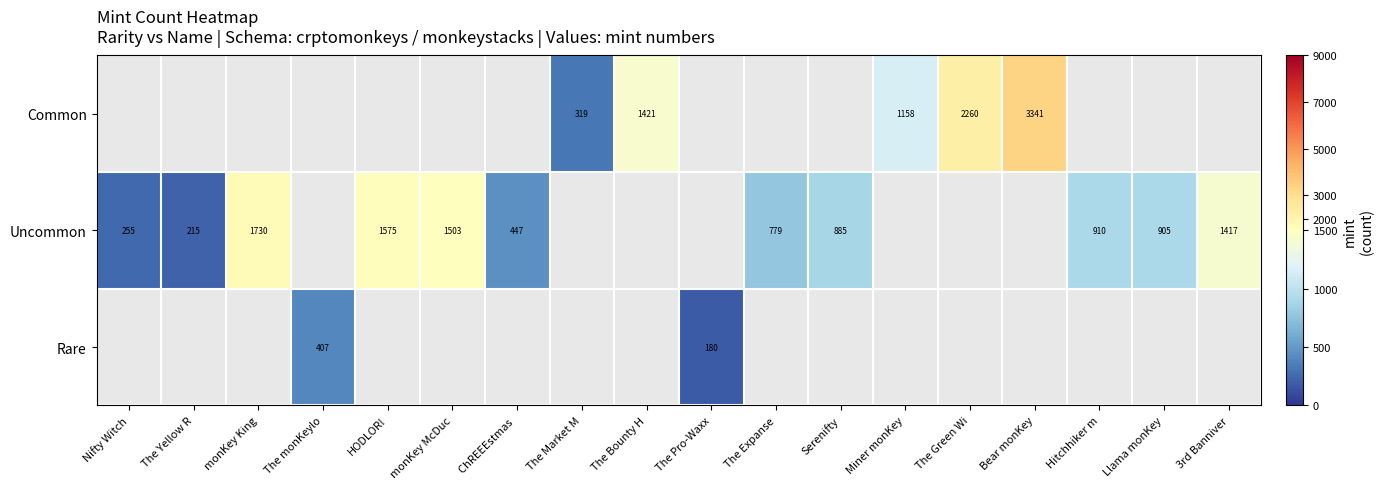

Is the value of Rare at The Pro-Waxx greater than the value of Common at Serenifty?

No